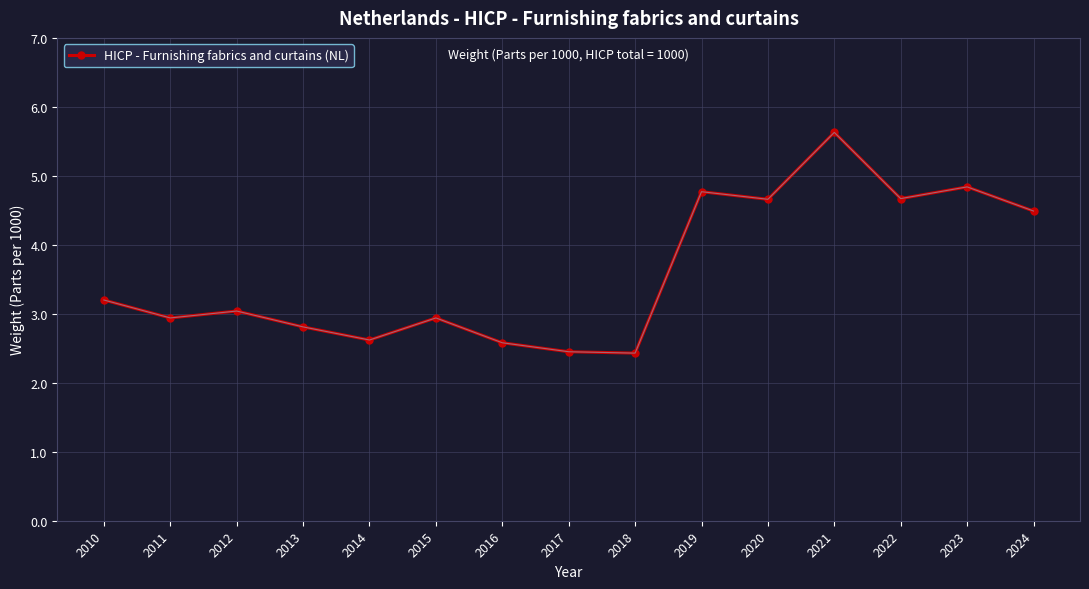

Approximately how many times larger is the value at 2010 compared to 2013?

1.1